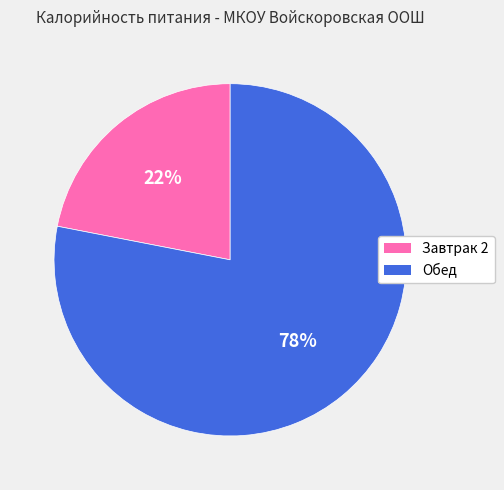

Is the sum of Обед and Завтрак 2 greater than half?

Yes